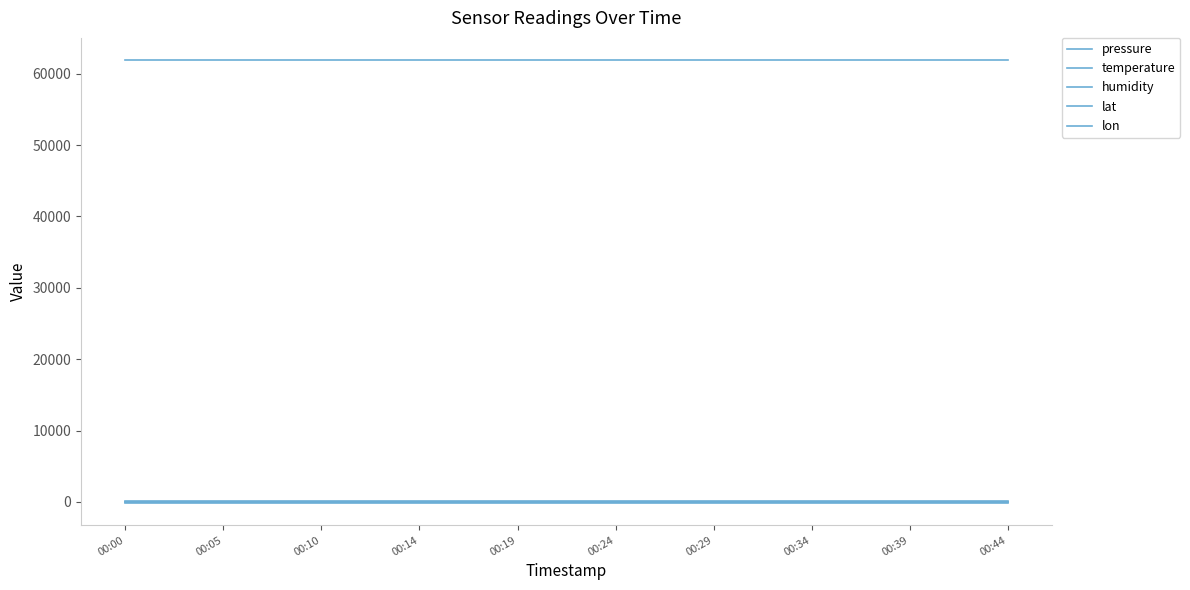

What is the greatest value displayed?

61915.8